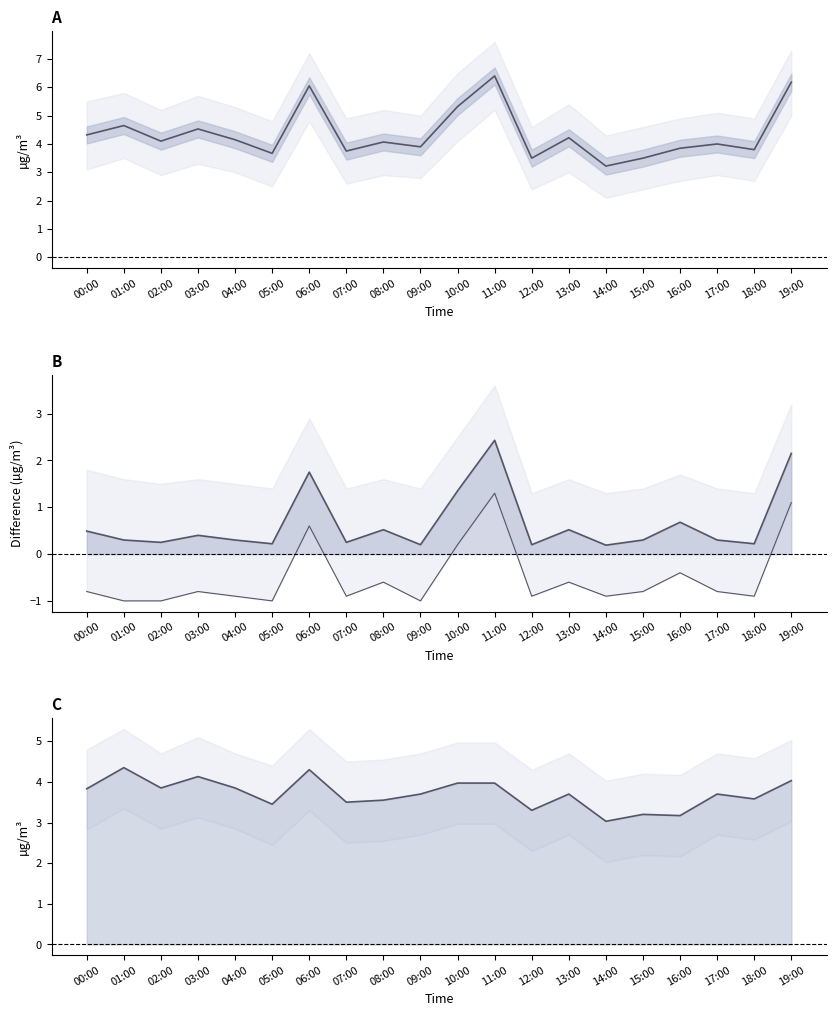

Reading left to right, list all the values displayed in this chart.

P1: 00:00=4.3	01:00=4.7	02:00=4.1	03:00=4.5	04:00=4.2	05:00=3.7	06:00=6.0	07:00=3.8	08:00=4.1	09:00=3.9	10:00=5.3	11:00=6.4	12:00=3.5	13:00=4.2	14:00=3.2	15:00=3.5	16:00=3.9	17:00=4.0	18:00=3.8	19:00=6.2
P1 - P2 mean: 00:00=0.5	01:00=0.3	02:00=0.2	03:00=0.4	04:00=0.3	05:00=0.2	06:00=1.8	07:00=0.2	08:00=0.5	09:00=0.2	10:00=1.4	11:00=2.4	12:00=0.2	13:00=0.5	14:00=0.2	15:00=0.3	16:00=0.7	17:00=0.3	18:00=0.2	19:00=2.1
lower bound: 00:00=-0.8	01:00=-1.0	02:00=-1.0	03:00=-0.8	04:00=-0.9	05:00=-1.0	06:00=0.6	07:00=-0.9	08:00=-0.6	09:00=-1.0	10:00=0.2	11:00=1.3	12:00=-0.9	13:00=-0.6	14:00=-0.9	15:00=-0.8	16:00=-0.4	17:00=-0.8	18:00=-0.9	19:00=1.1
P2 mean: 00:00=3.8	01:00=4.3	02:00=3.9	03:00=4.1	04:00=3.9	05:00=3.5	06:00=4.3	07:00=3.5	08:00=3.5	09:00=3.7	10:00=4.0	11:00=4.0	12:00=3.3	13:00=3.7	14:00=3.0	15:00=3.2	16:00=3.2	17:00=3.7	18:00=3.6	19:00=4.0